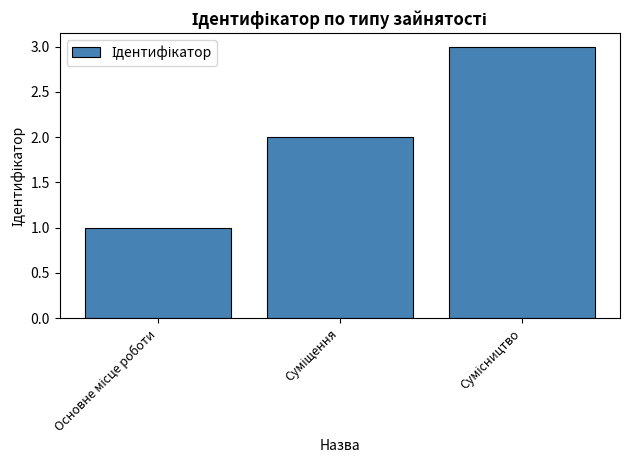

How many distinct data groups are displayed?

1